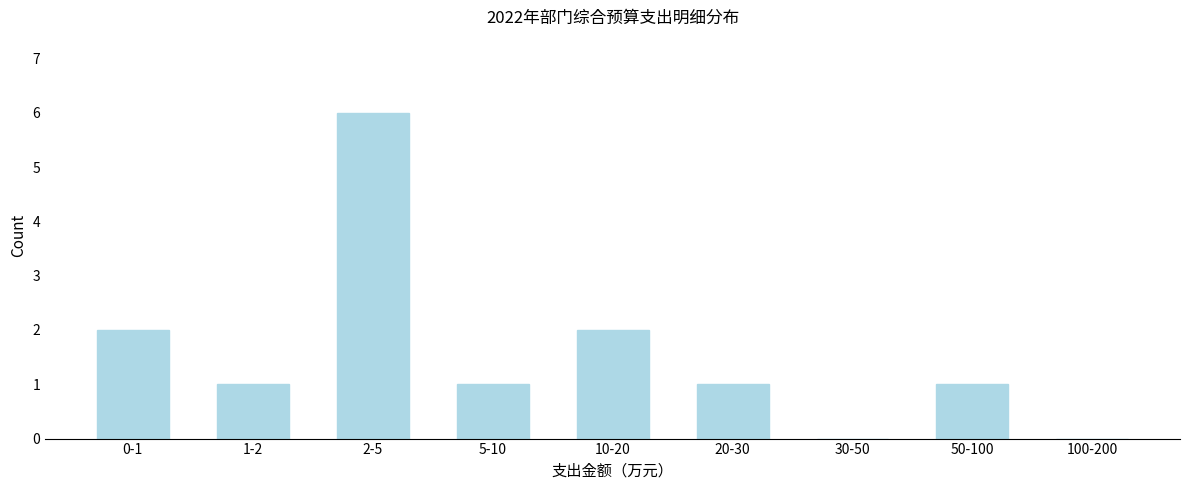

Reading left to right, list all the values displayed in this chart.

0-1=2	1-2=1	2-5=6	5-10=1	10-20=2	20-30=1	30-50=0	50-100=1	100-200=0